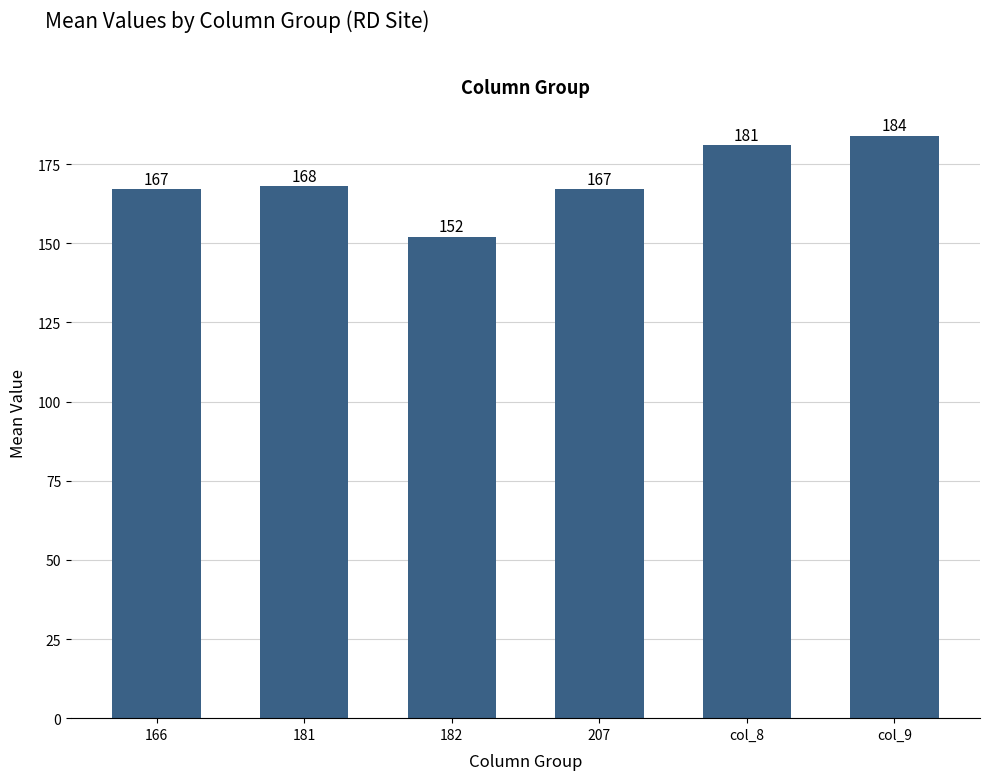

How many bars are there in total?

6